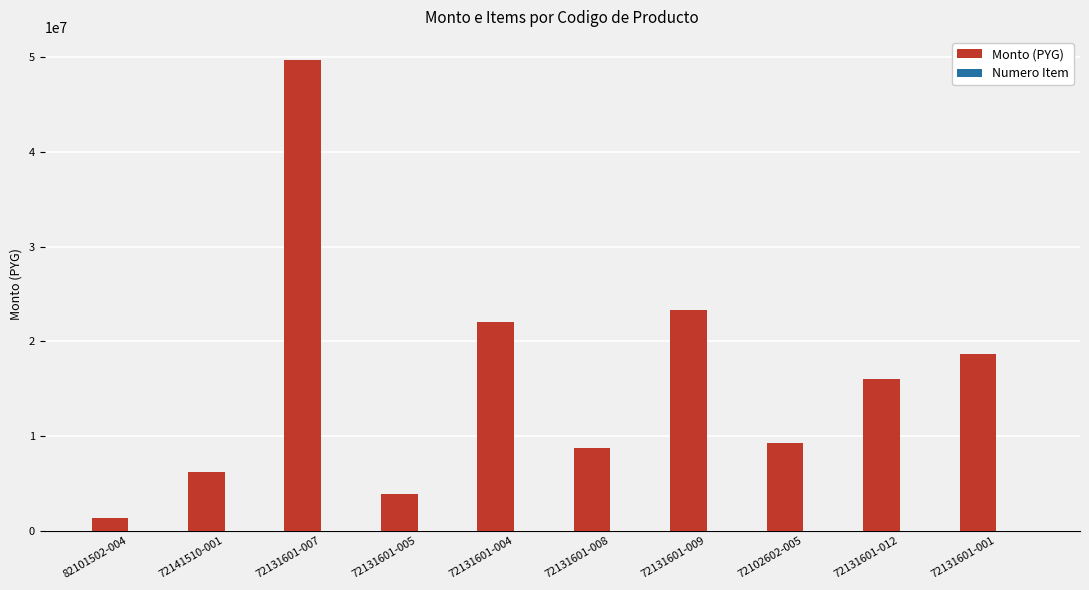

What is the maximum value for Monto (PYG)?

49680000